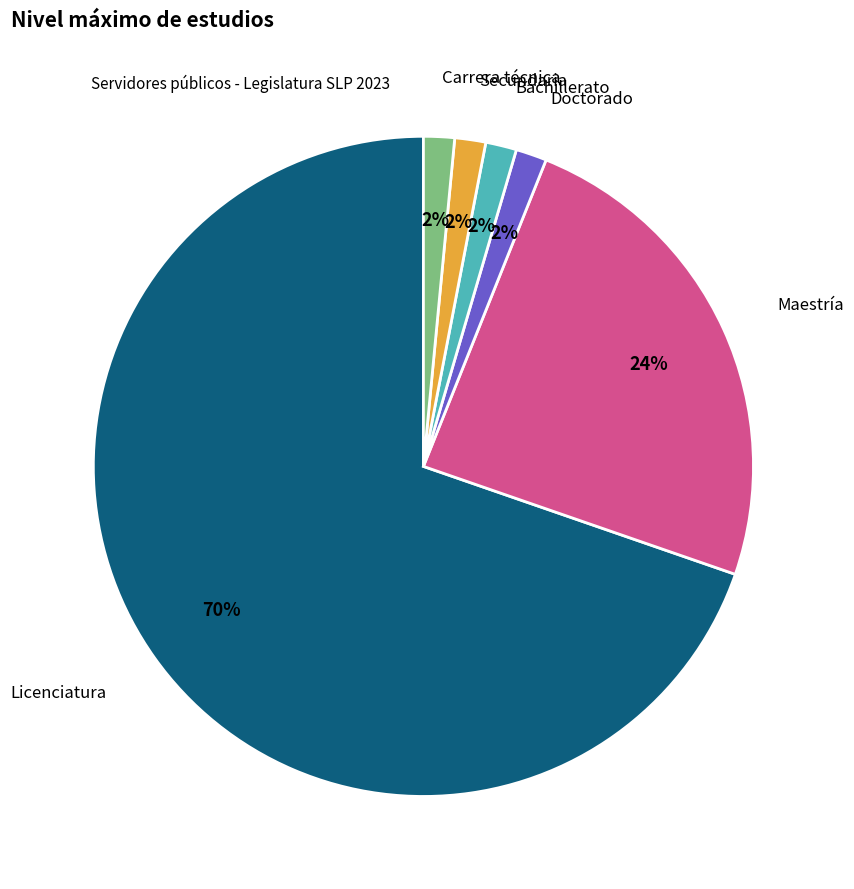

What is the ratio of the value at Licenciatura to the value at Maestría?

2.9